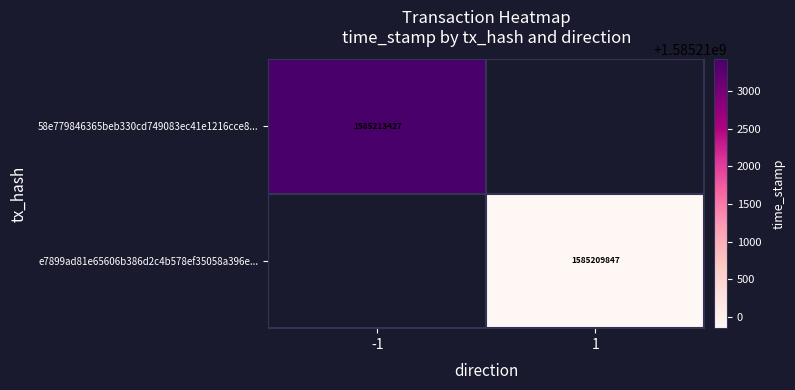

The value of 58e779846365beb330cd749083ec41e1216cce8... at -1 is 1585213427. True or false?

True